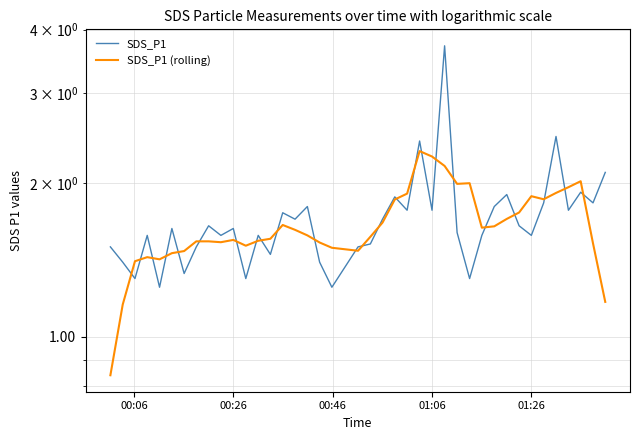

List the series in order of their overall mean, highest first.

SDS_P1, SDS_P1 (rolling)